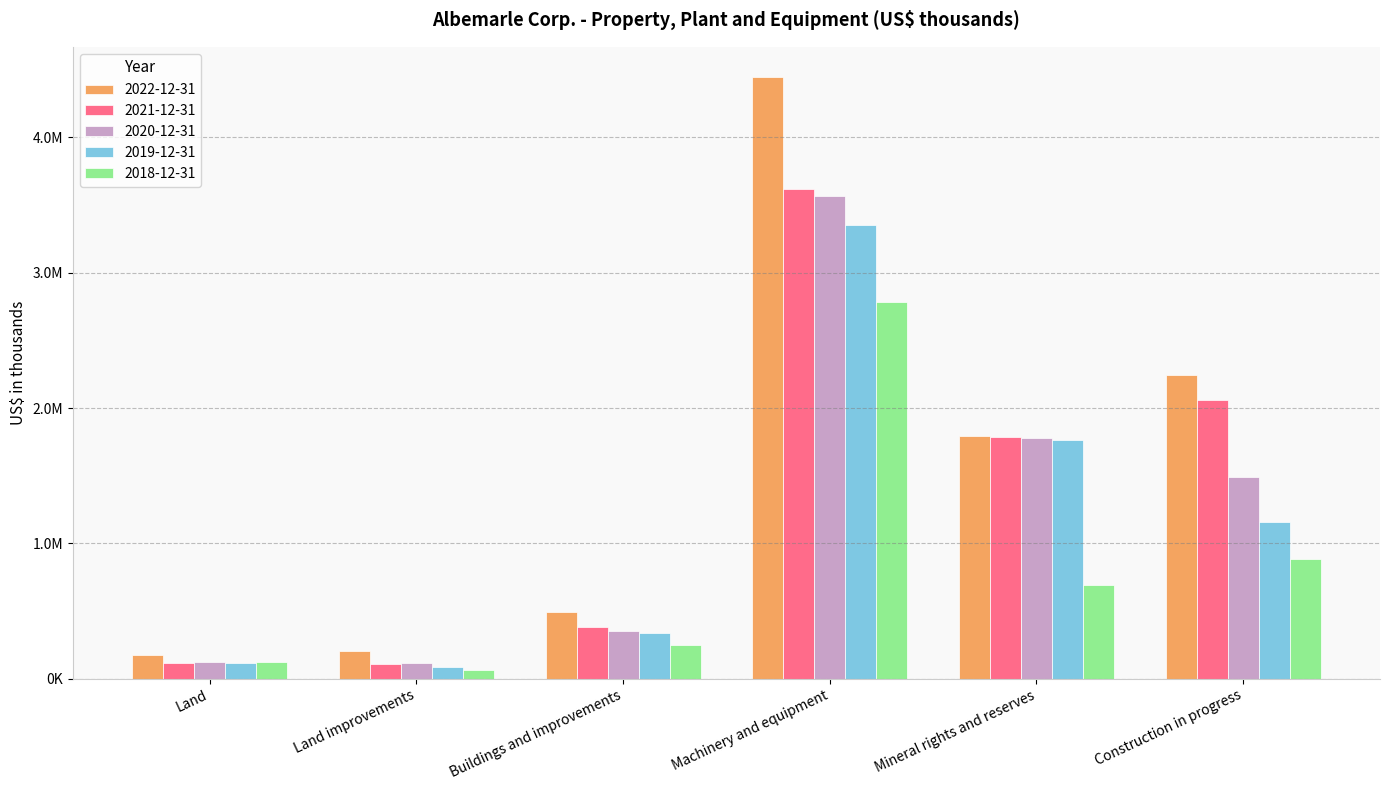

Which series changed the most between Land and Construction in progress?

2022-12-31